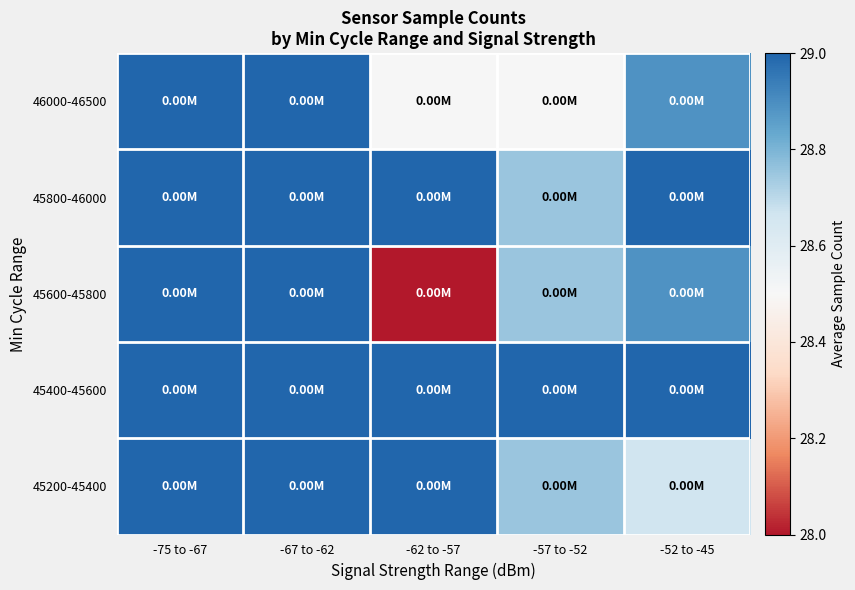

What is the total value across all series at -67 to -62?

145.0